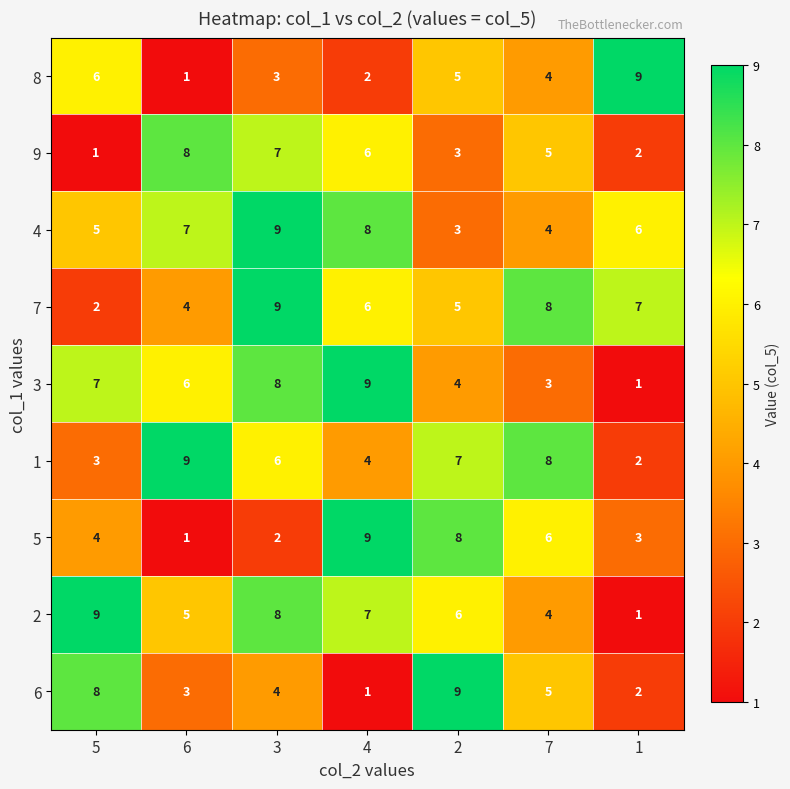

What is the spread (max minus min) of values at 1?

8